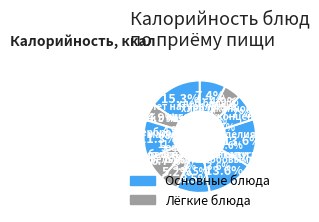

True or false: зефир accounts for 7% of the total.

True